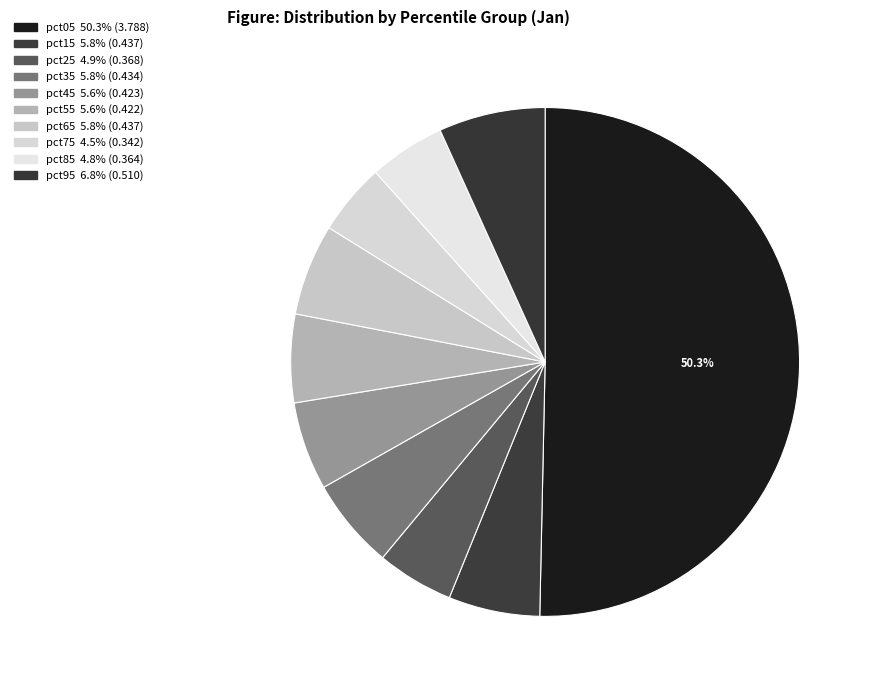

Does pct05 account for over 50% of the chart?

Yes